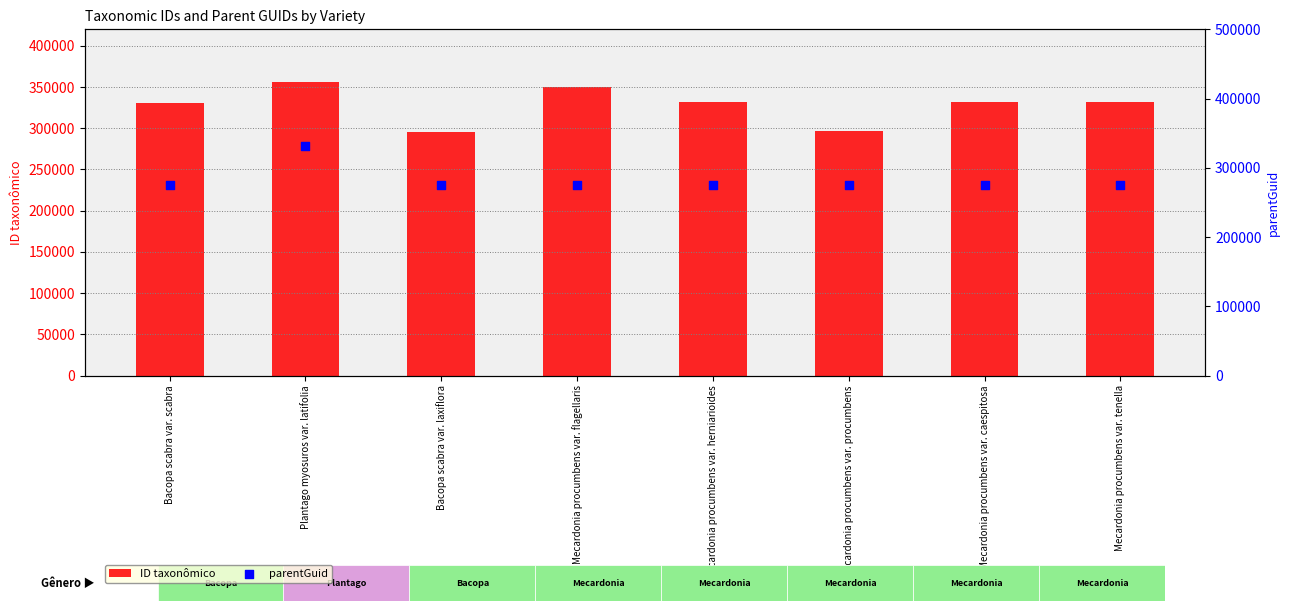

Which series contains the highest Y value?

ID taxonômico